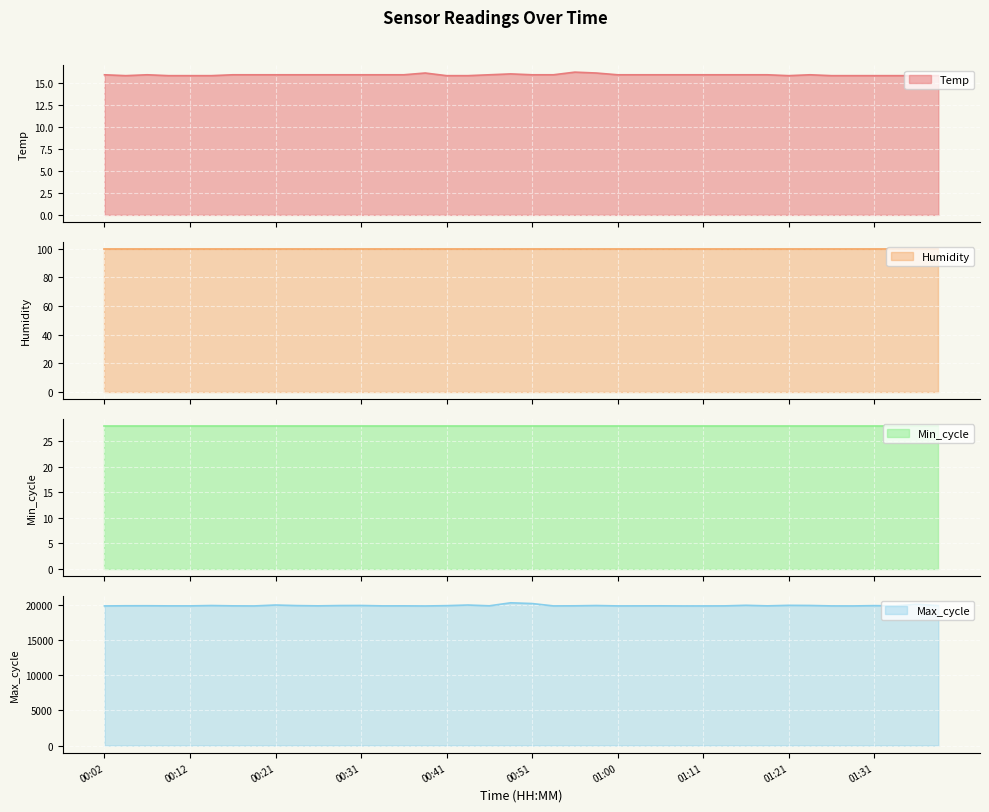

What is the lowest value of the Temp series?

15.8